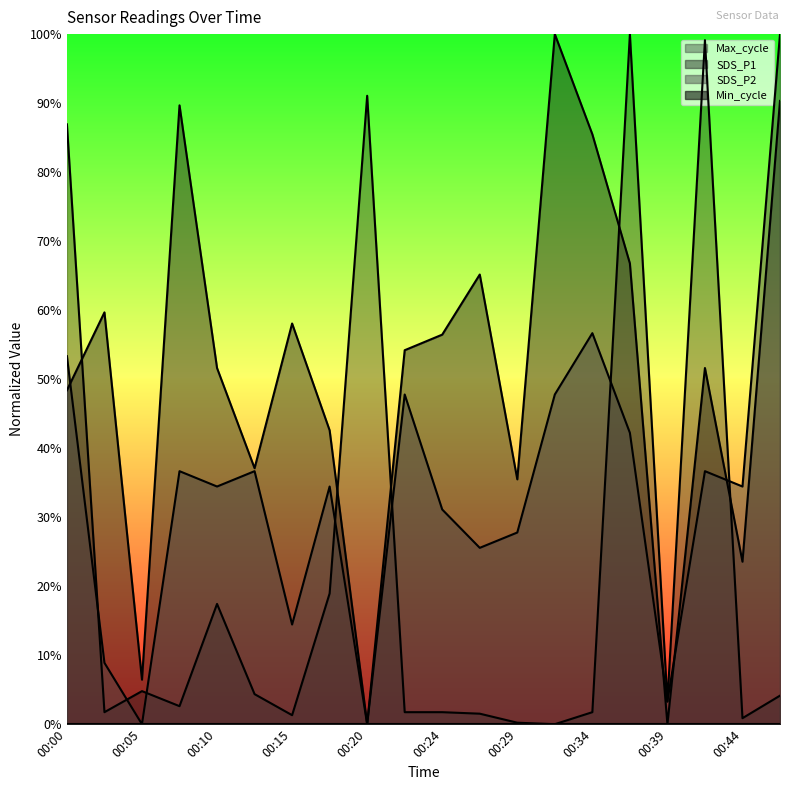

Which series has the largest total across all categories?

SDS_P1